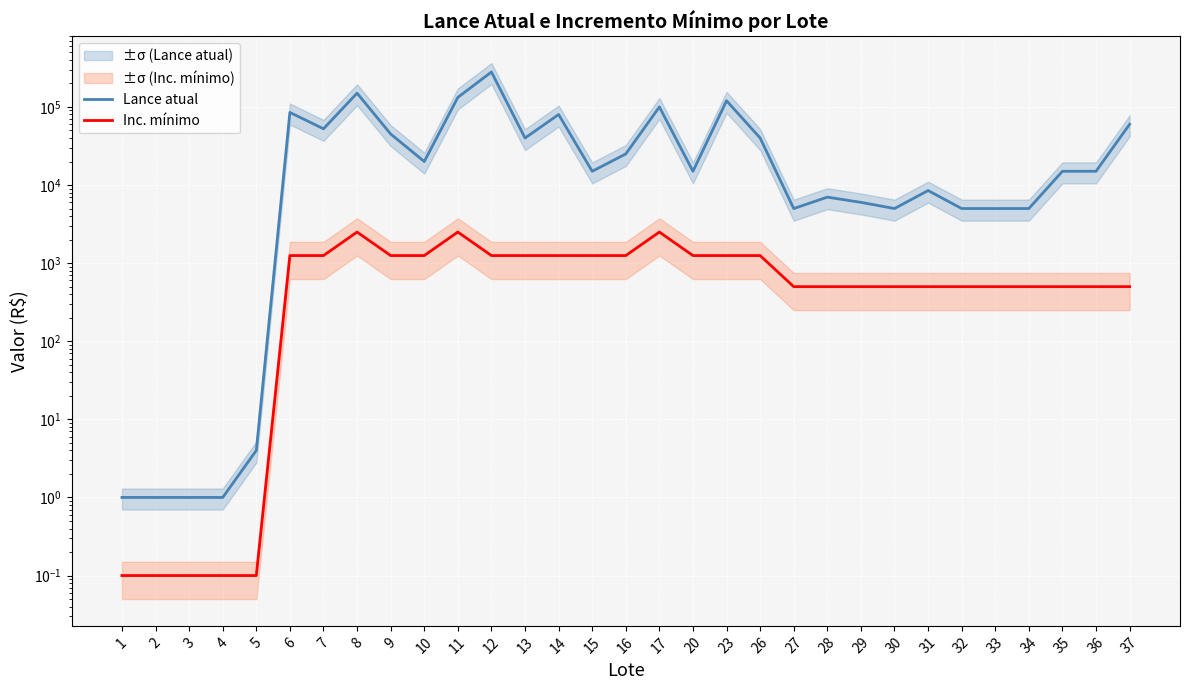

How many interior local peaks does the Inc. mínimo series have?

3